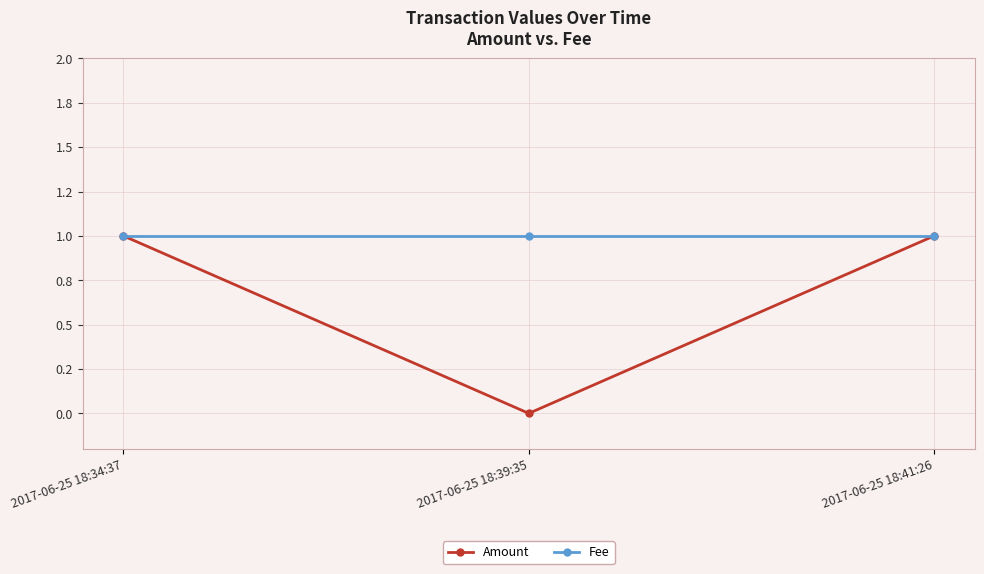

Reading right to left, transcribe all the data shown in this chart.

Amount: 1	0	1
Fee: 1	1	1